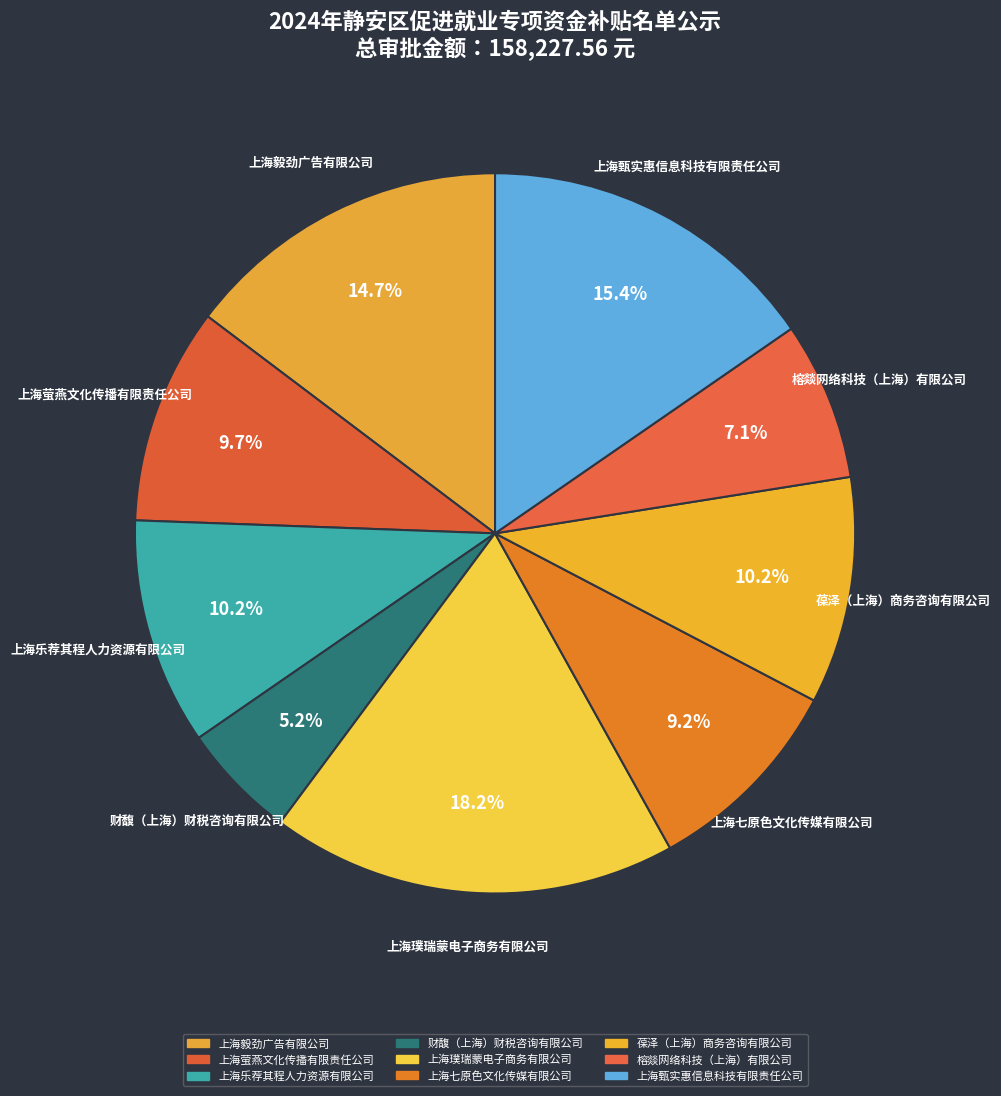

What percentage is the 榕燚网络科技（上海）有限公司 slice, to the nearest percent?

7%